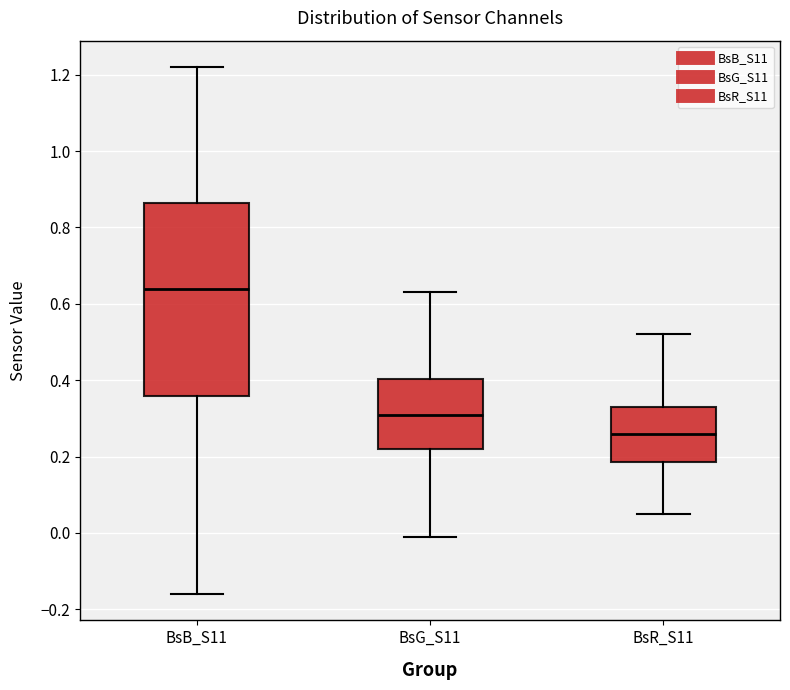

Which box is the tallest, from its lower edge to its upper edge?

BsB_S11